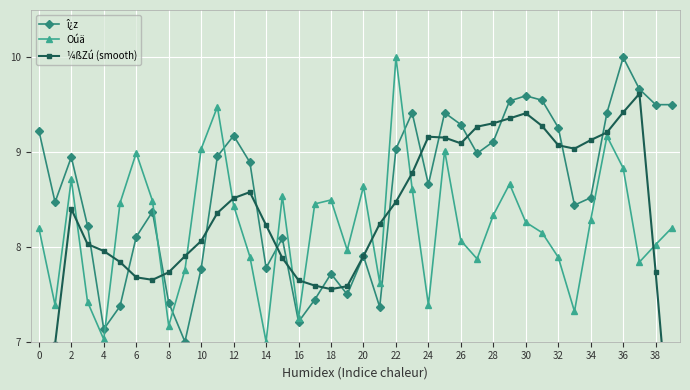

What is the smallest value displayed?

5.3